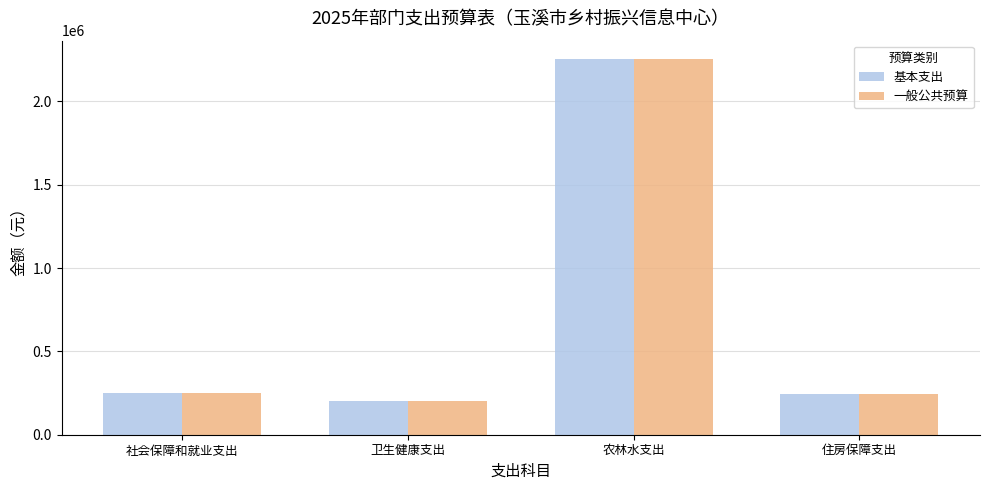

What is the average value of the 基本支出 series?

736915.6